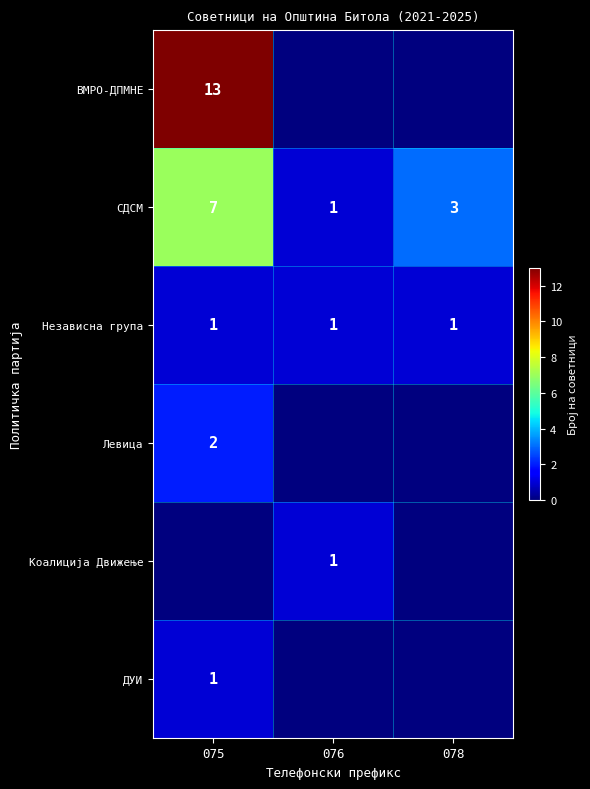

The value of СДСМ at 075 is 2. True or false?

False